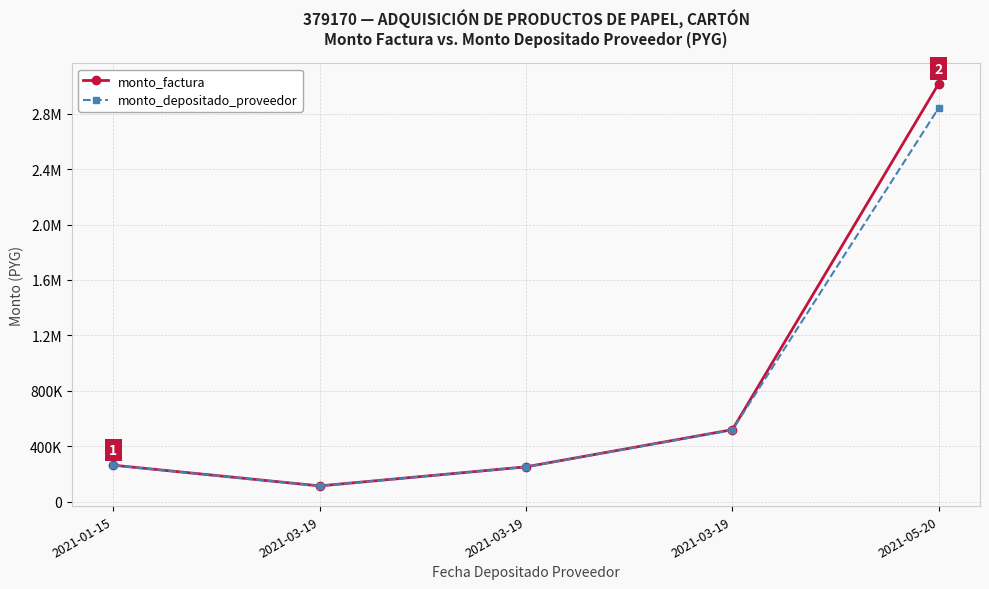

What is the difference between the maximum and minimum values in the monto_factura series?

2902060